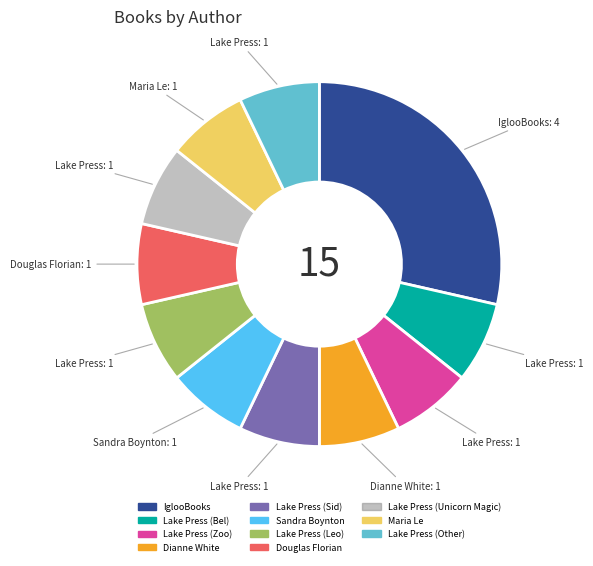

What is the largest slice in the pie chart?

IglooBooks